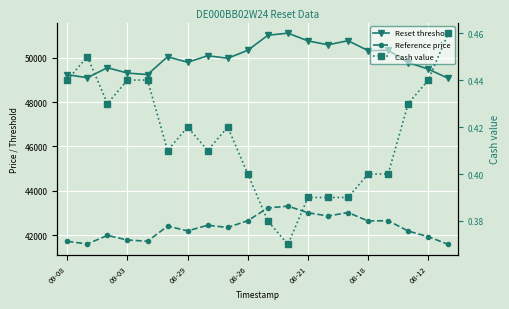

Which series has the largest range (max minus min)?

Reset threshold